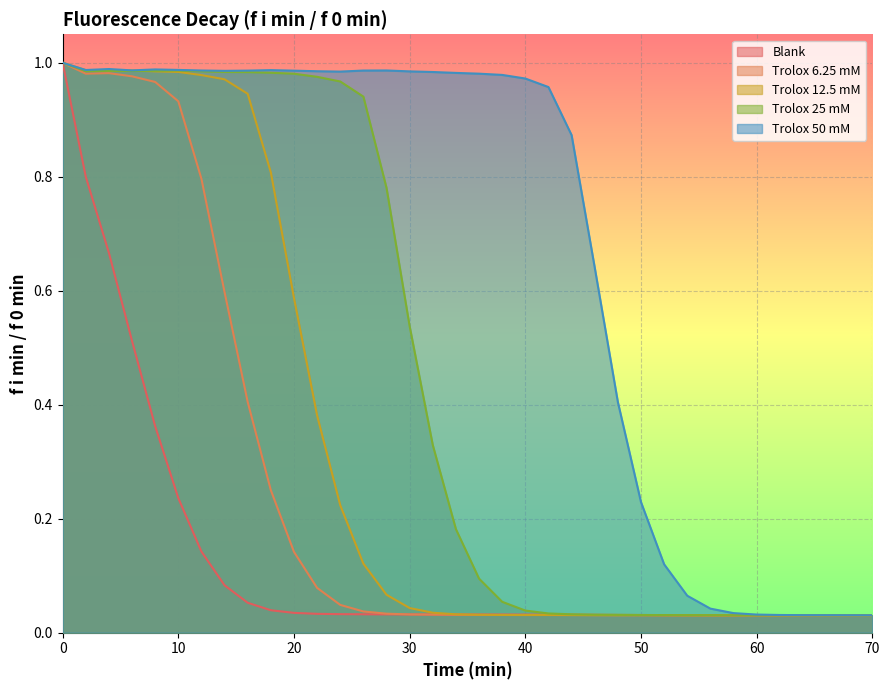

What is the total value across all series at 48?

0.5